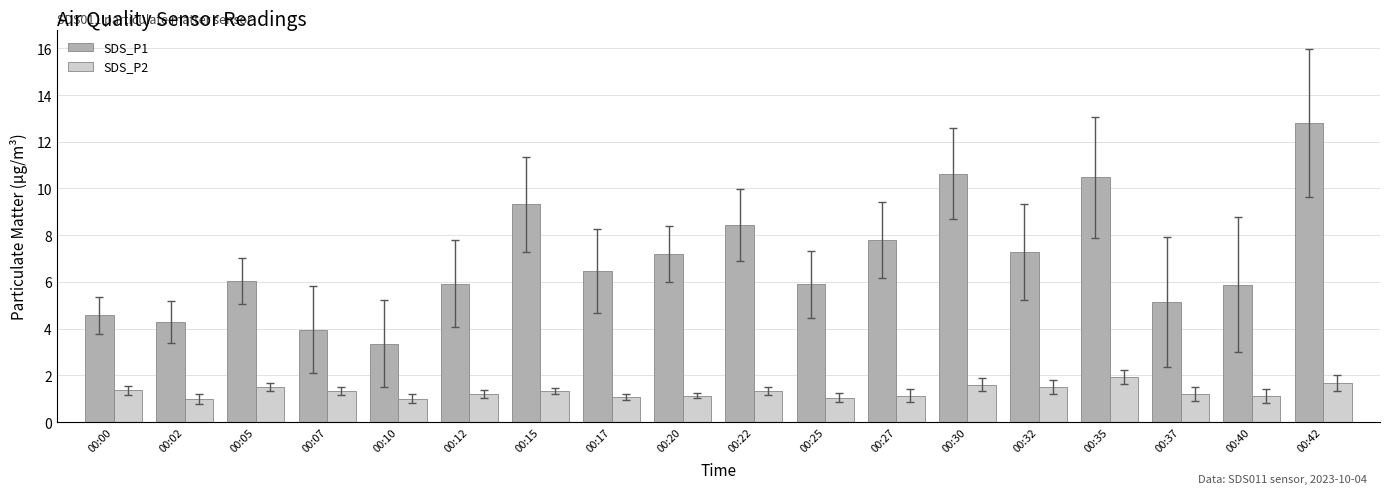

What is the difference between the second highest and minimum values in the SDS_P1 series?

7.3